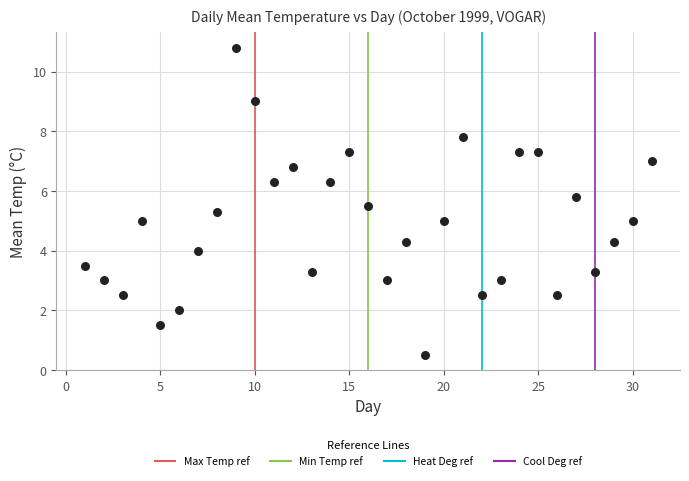

What is the range of Y values (max minus min)?

10.3